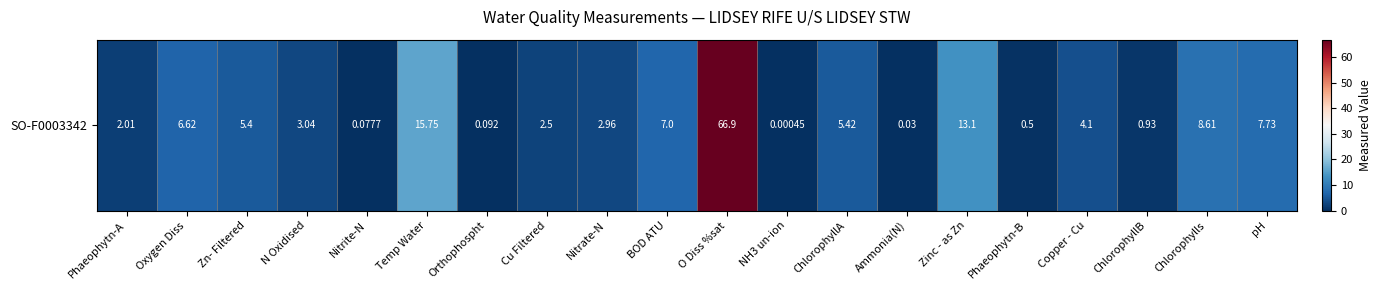

Is it true that the value at O Diss %sat is 66.9?

True